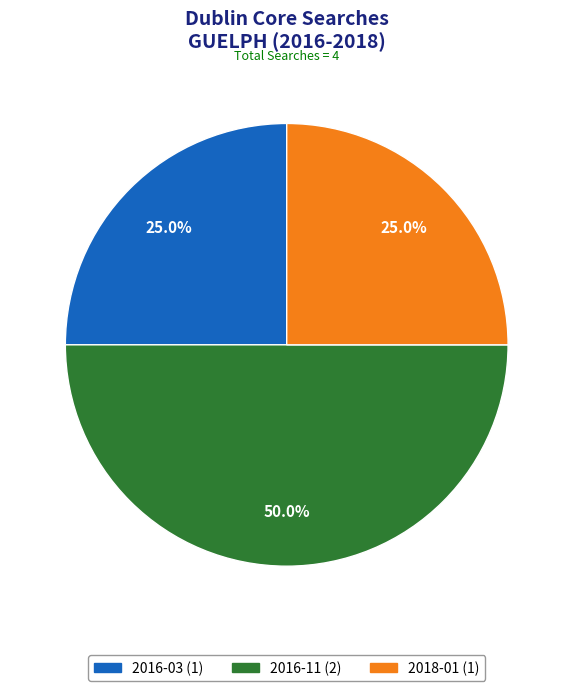

How many slices are in this pie chart?

3